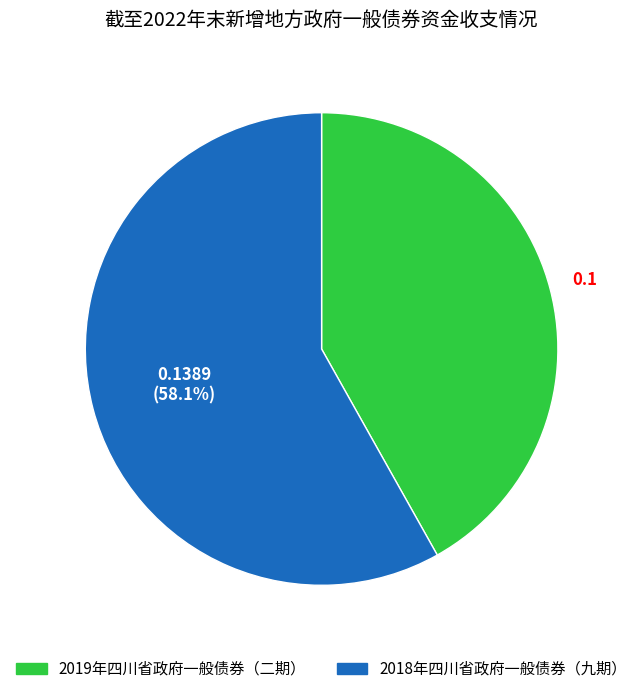

To the nearest percent, what is the average slice percentage?

50%